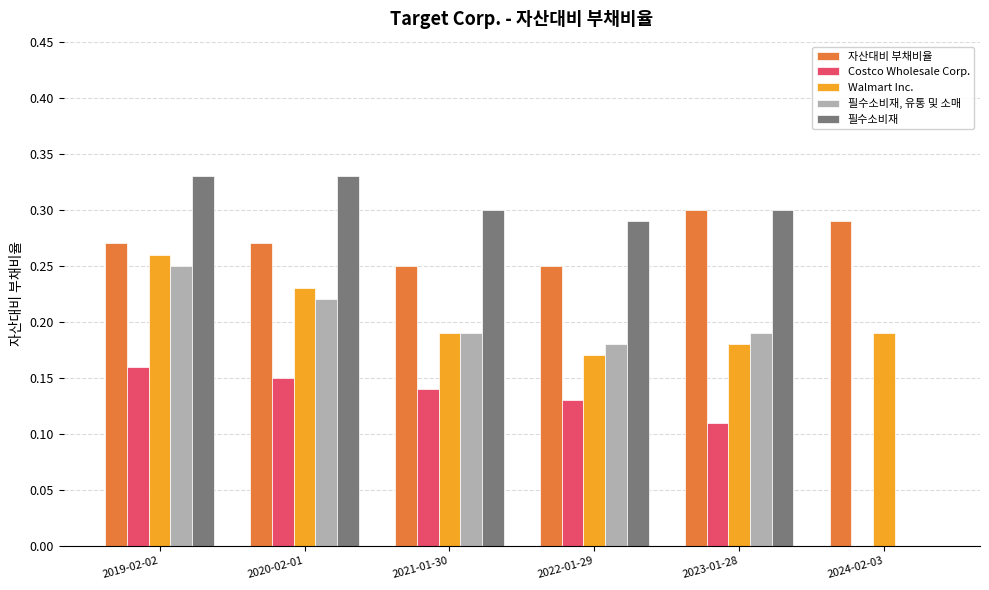

True or false: Costco Wholesale Corp. has a value of 0.2 at 2023-01-28.

False